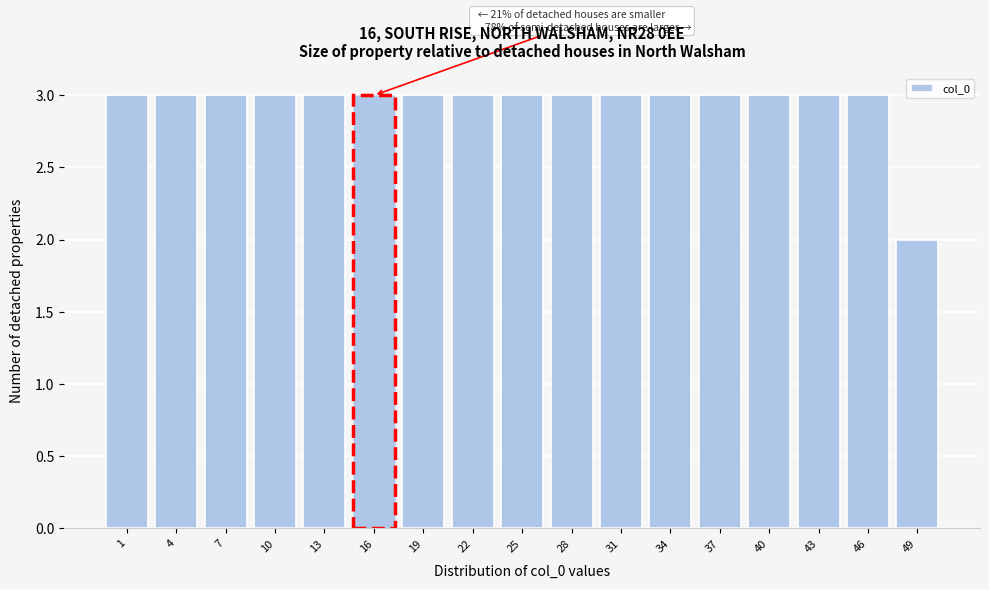

Reading left to right, extract all data points from this chart.

3	3	3	3	3	3	3	3	3	3	3	3	3	3	3	3	2